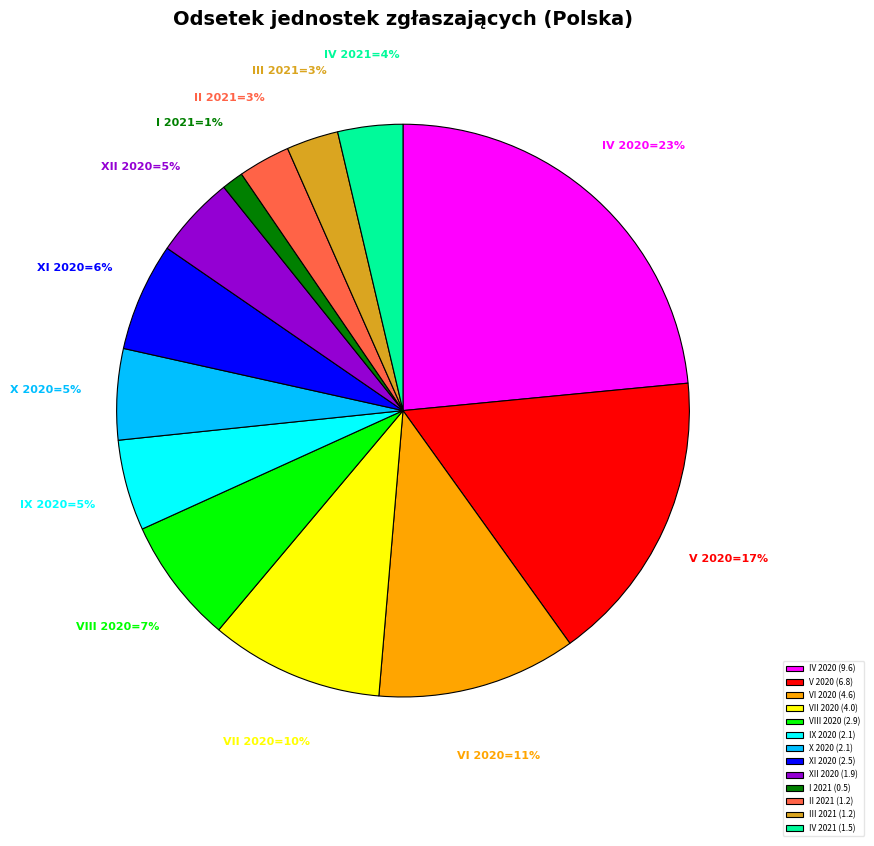

Is it true that VII 2020 is 1% of the pie?

False